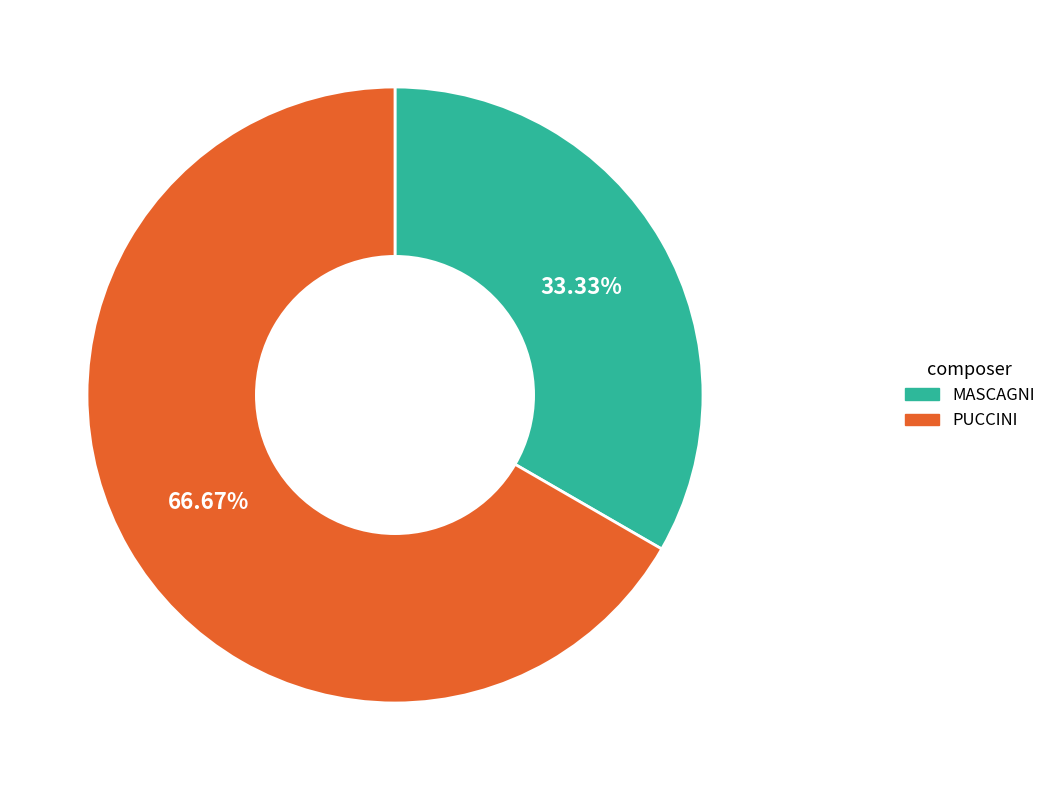

To the nearest percent, what portion does PUCCINI represent?

67%